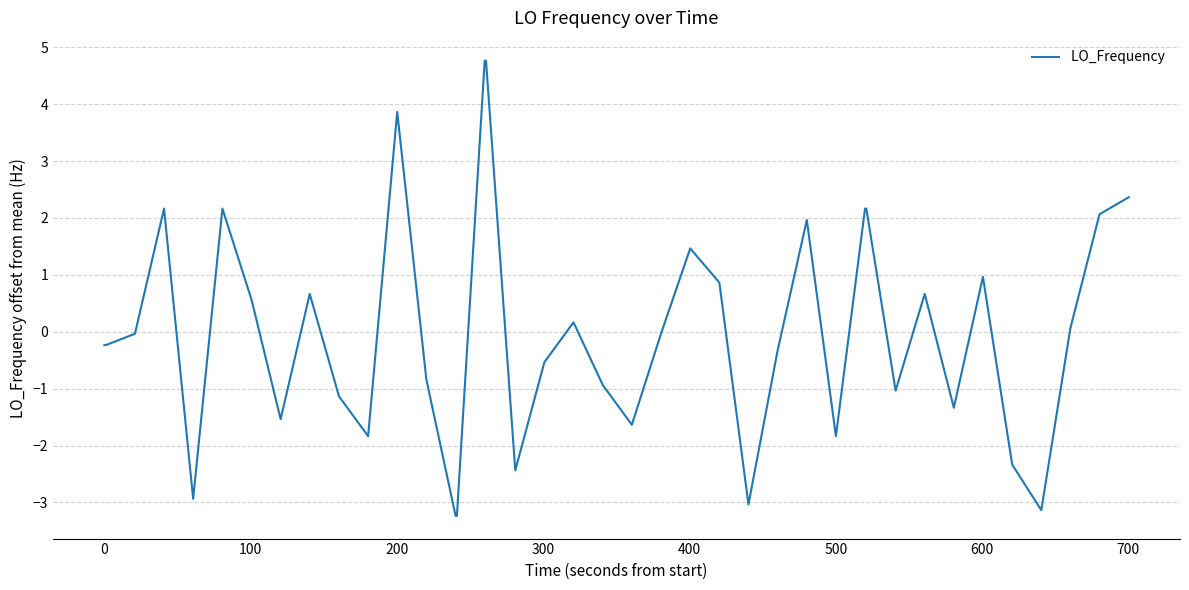

What is the difference between the maximum and minimum values?

8.0